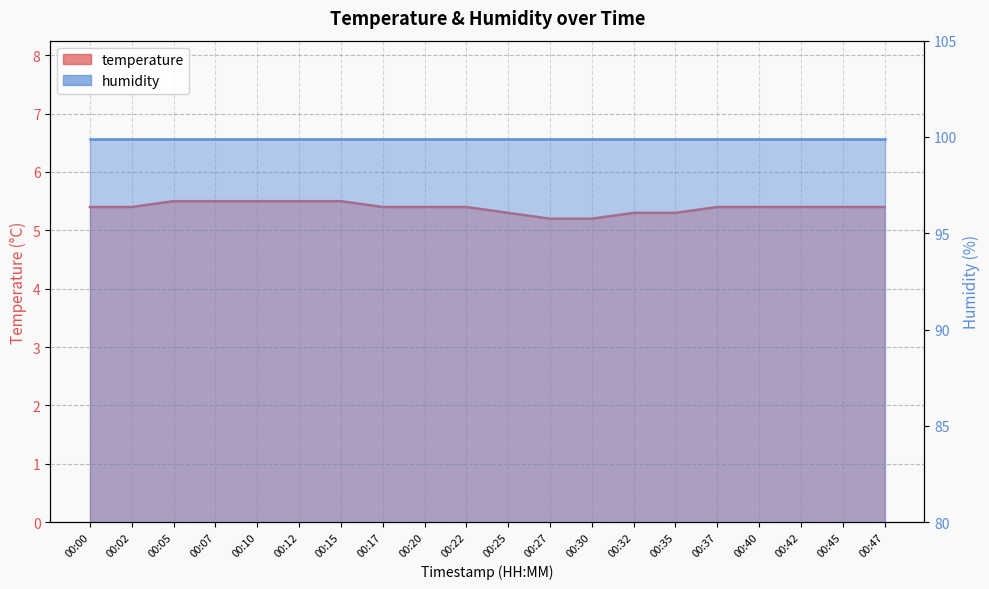

What is the value of the 3rd point from the left?

5.5